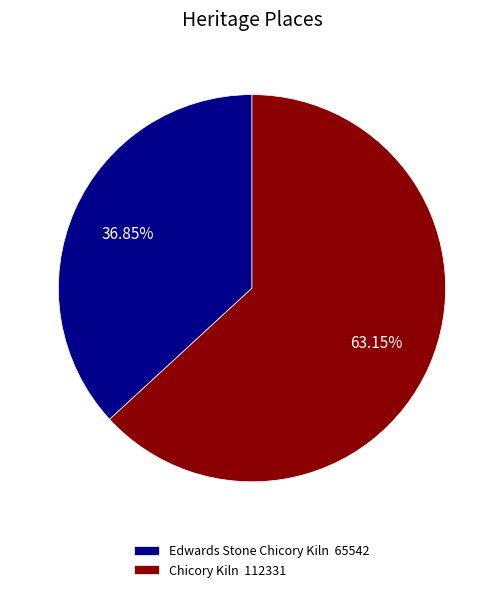

Does Chicory Kiln represent more than half of the total?

Yes